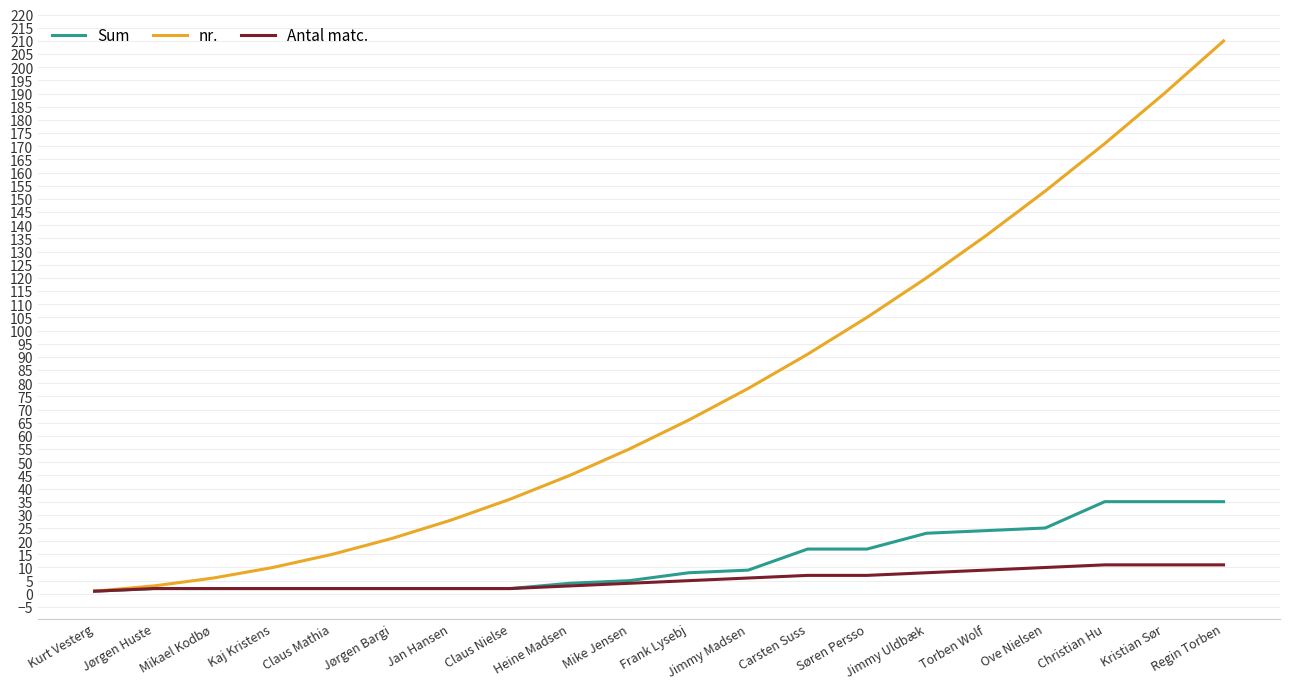

What value does the Antal matc. series have at Jimmy Madsen?

6